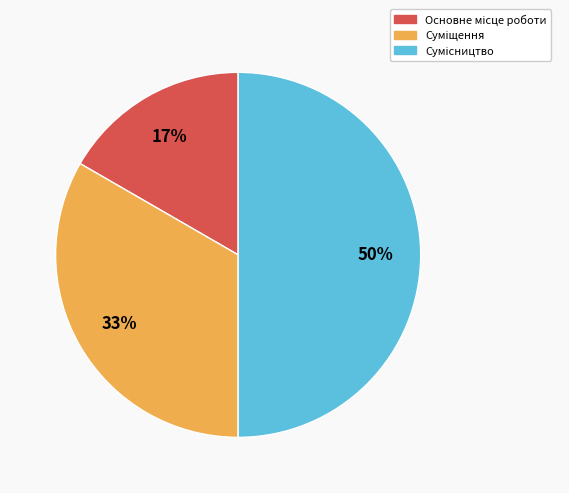

To the nearest percent, what is the difference between the largest and smallest slice percentages?

33%